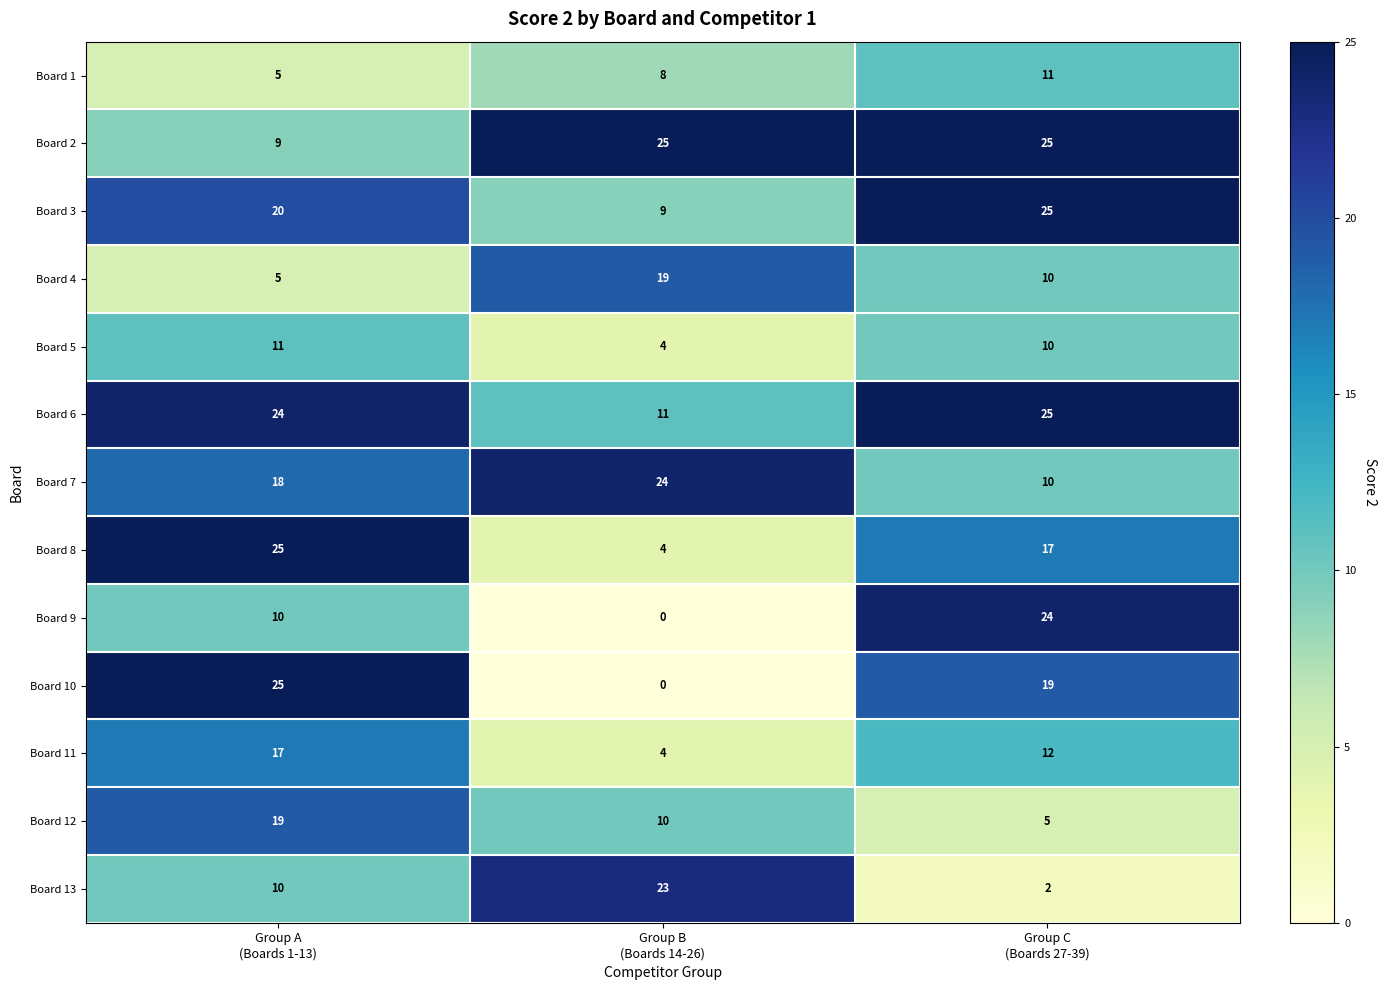

At which category is the sum across all series the highest?

Group A
(Boards 1-13)